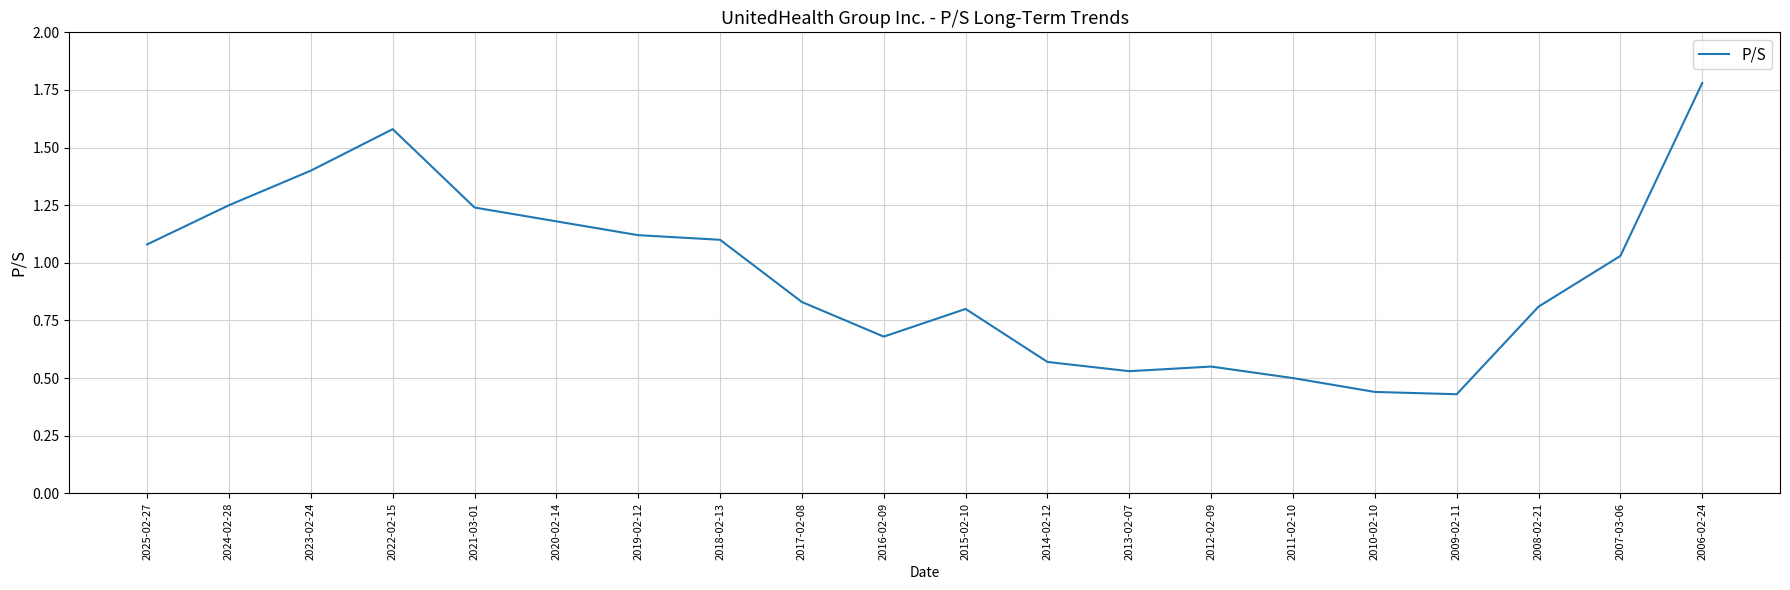

The chart shows a value of 0.8 at 2014-02-12. True or false?

False